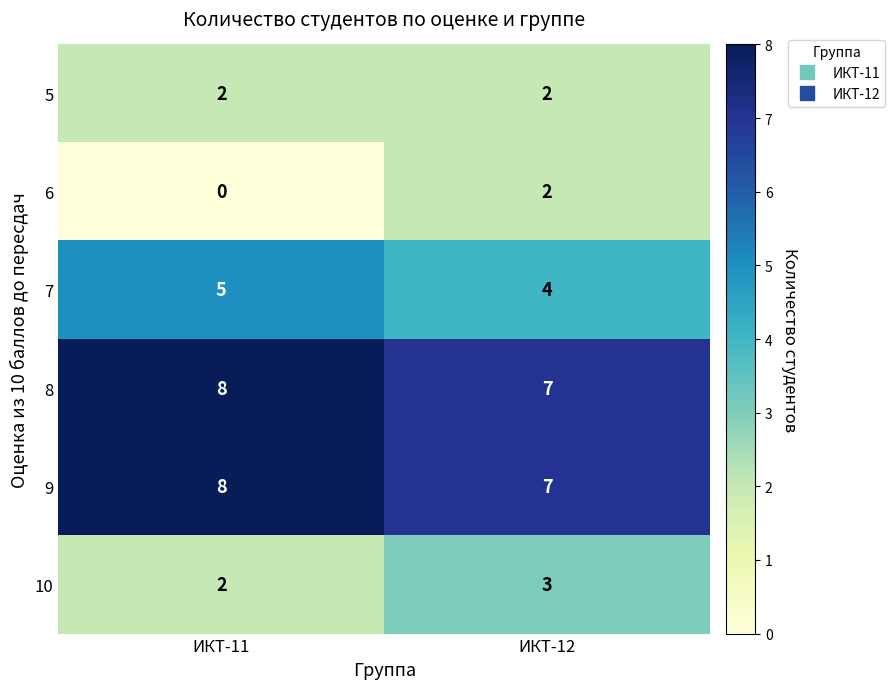

Is it true that 5 equals 3 at ИКТ-11?

False